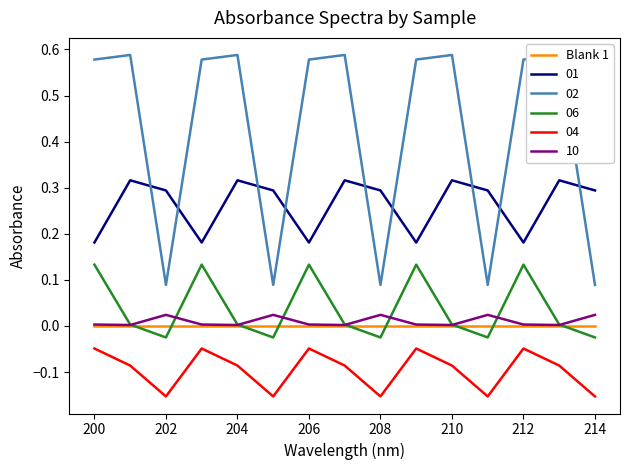

What is the minimum value shown in the chart?

-0.2